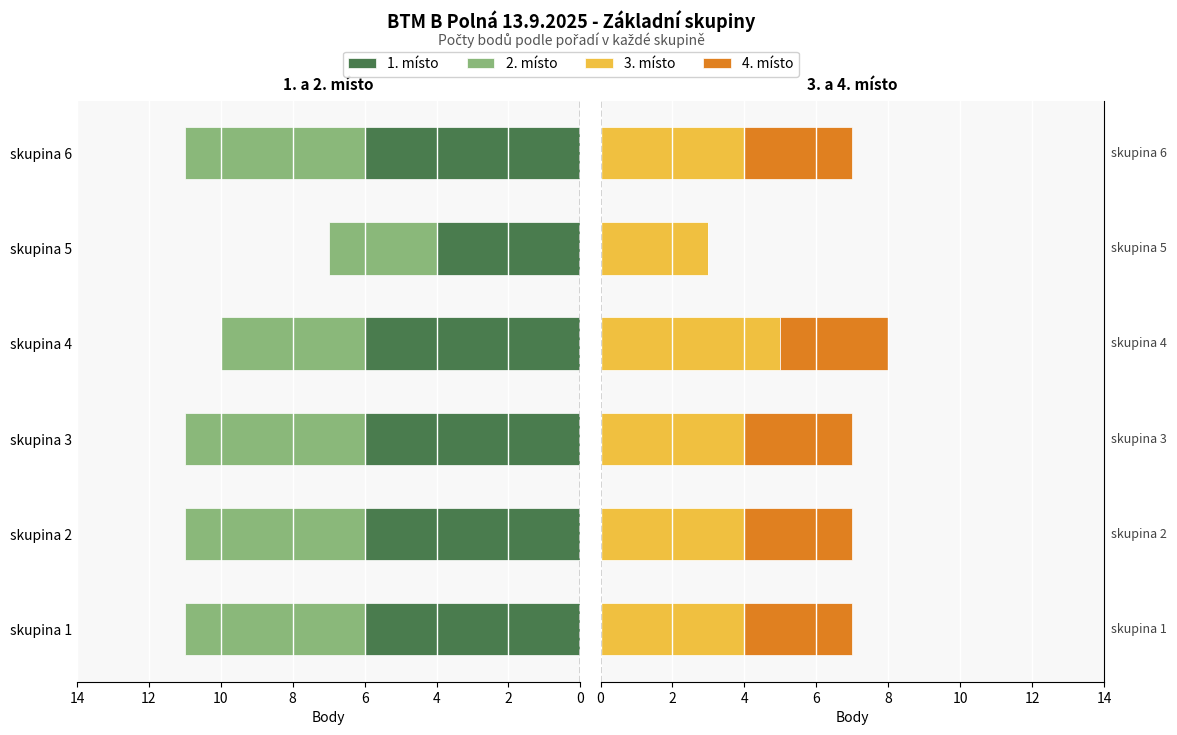

How many groups of bars are there?

6